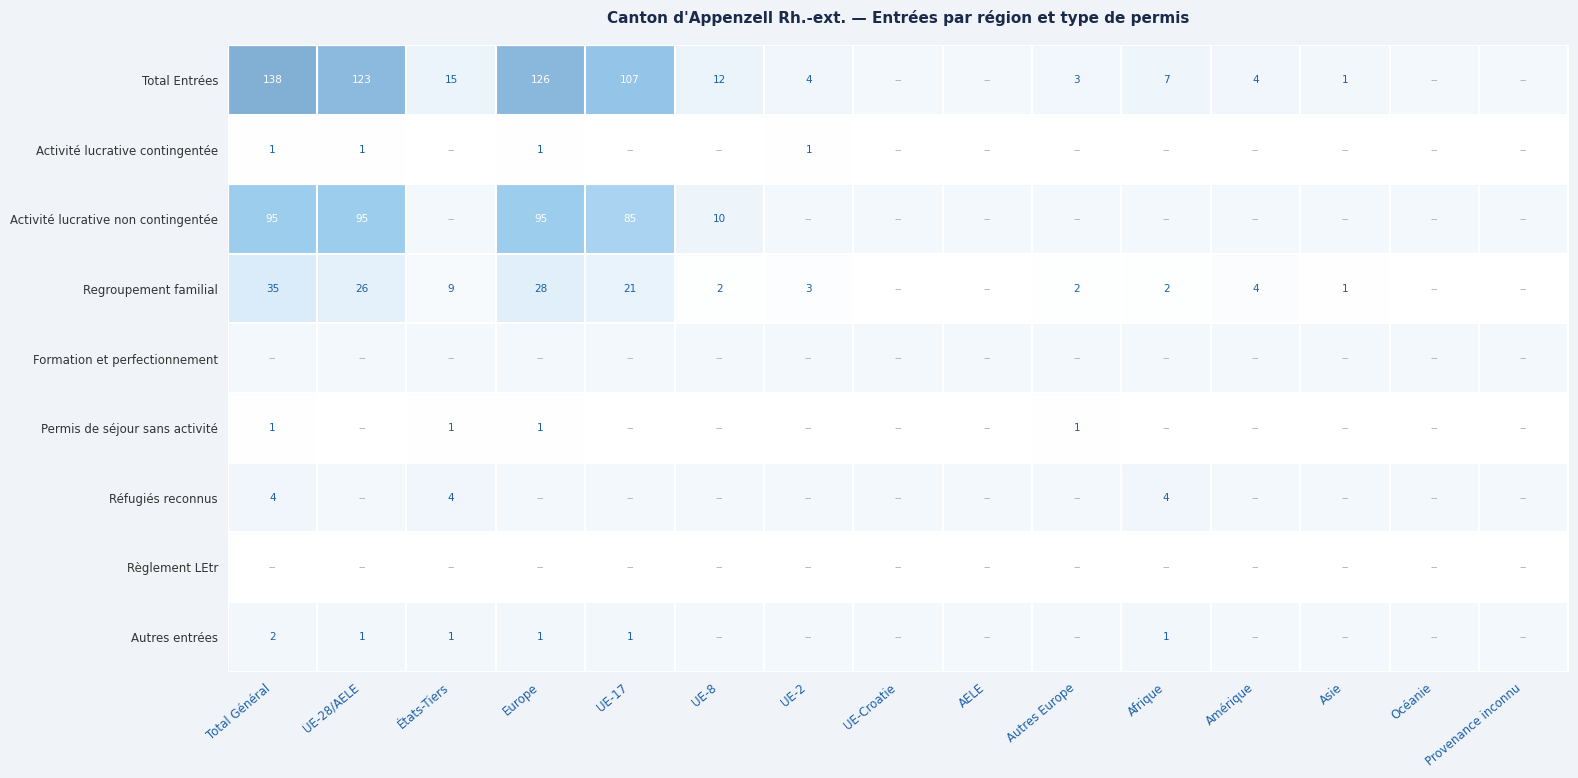

Is it true that Total Entrées equals 10 at Afrique?

False